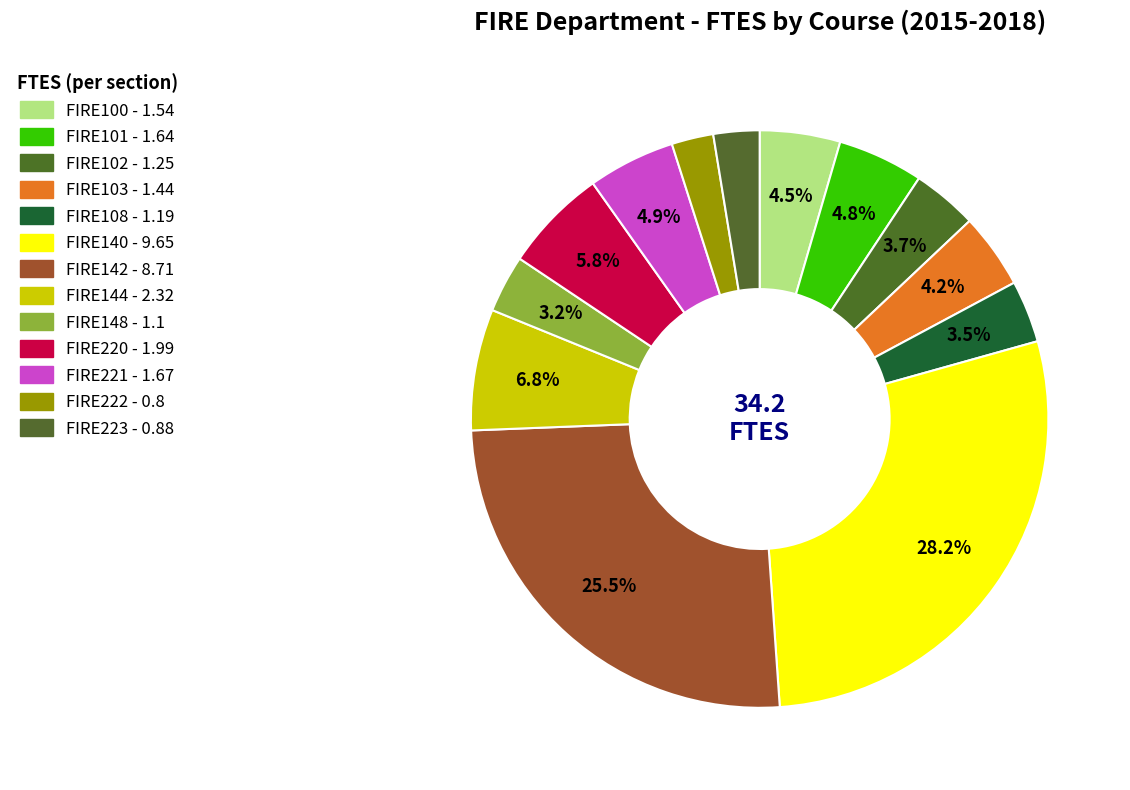

Count the number of slices in the pie.

13